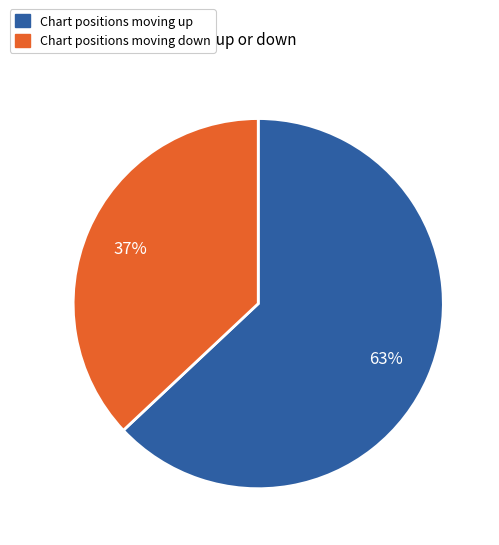

To the nearest percent, what is the average slice percentage?

50%